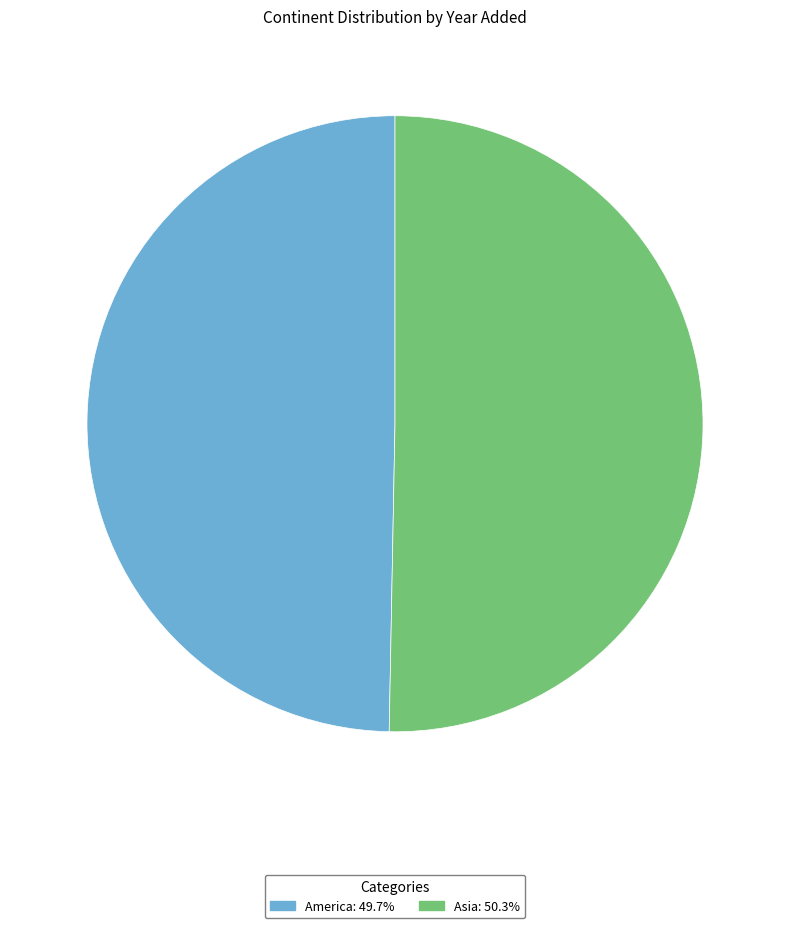

Is the sum of America: 49.7% and Asia: 50.3% greater than half?

Yes